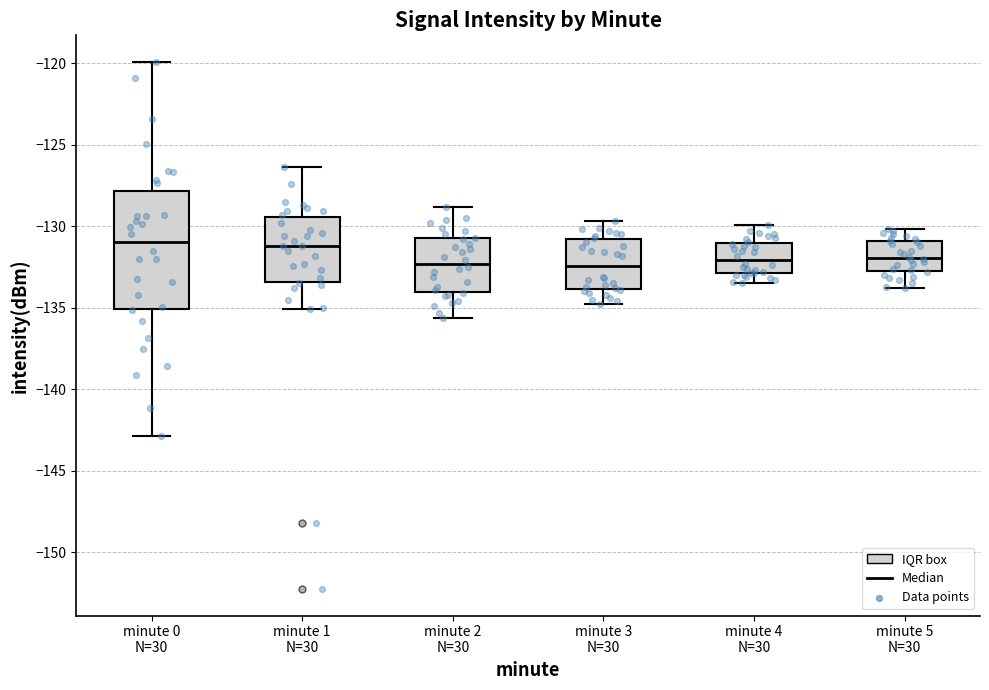

Where is the upper edge of the box for minute 0 N=30 on the y-axis? The values are not printed on the chart, so give them approximately, as read against the axis.

-128.0